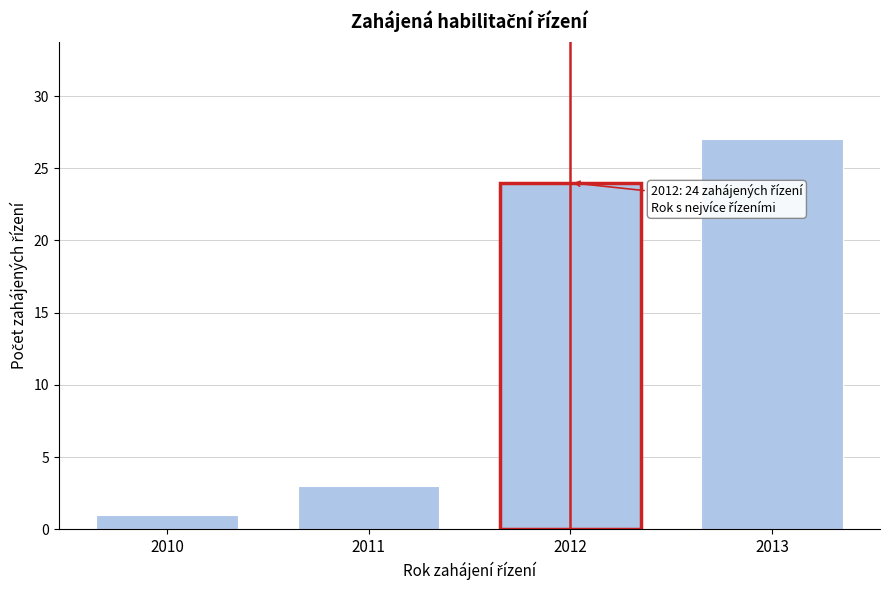

Reading right to left, what are all the values shown in this chart?

27	24	3	1